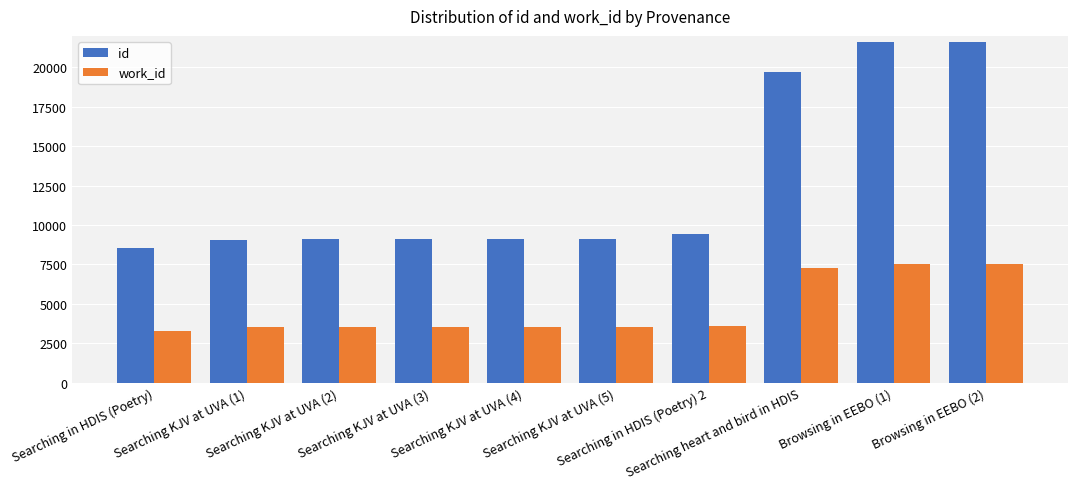

Which series has the widest spread of values?

id